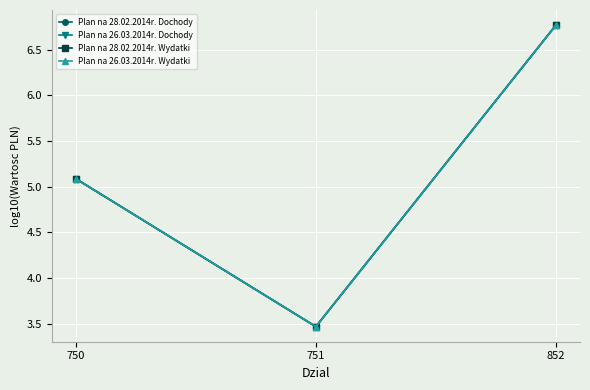

Does the chart have visible grid lines?

Yes